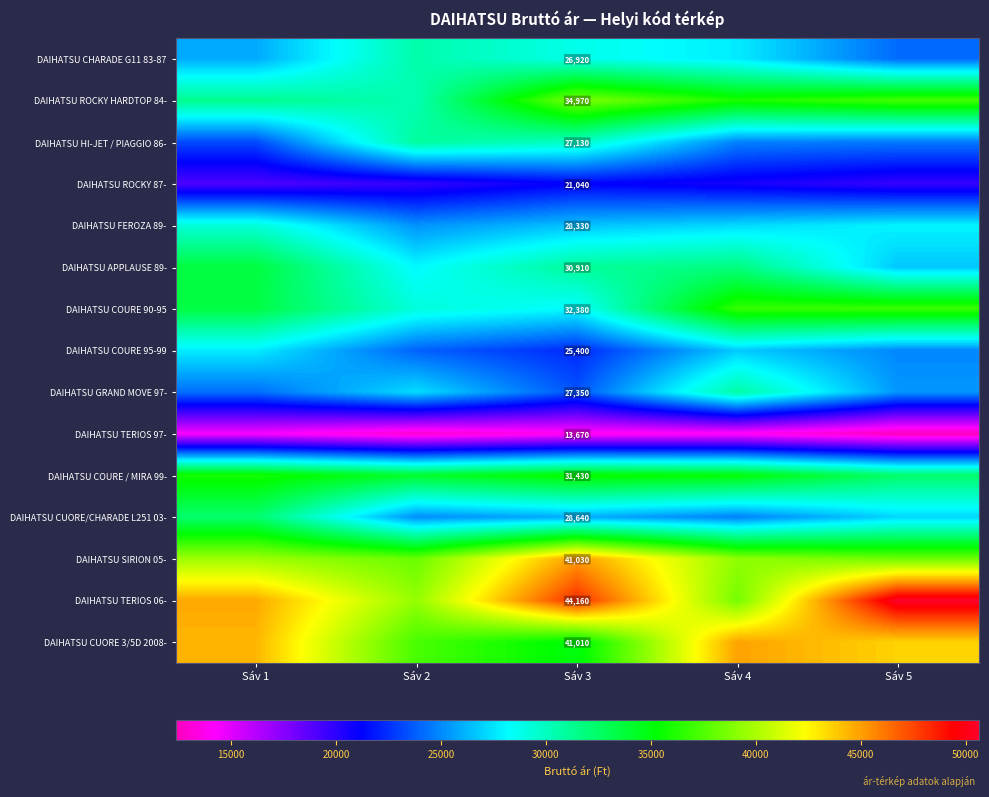

What is the difference between the second highest and minimum values in the DAIHATSU CUORE/CHARADE L251 03- series?

2406.6